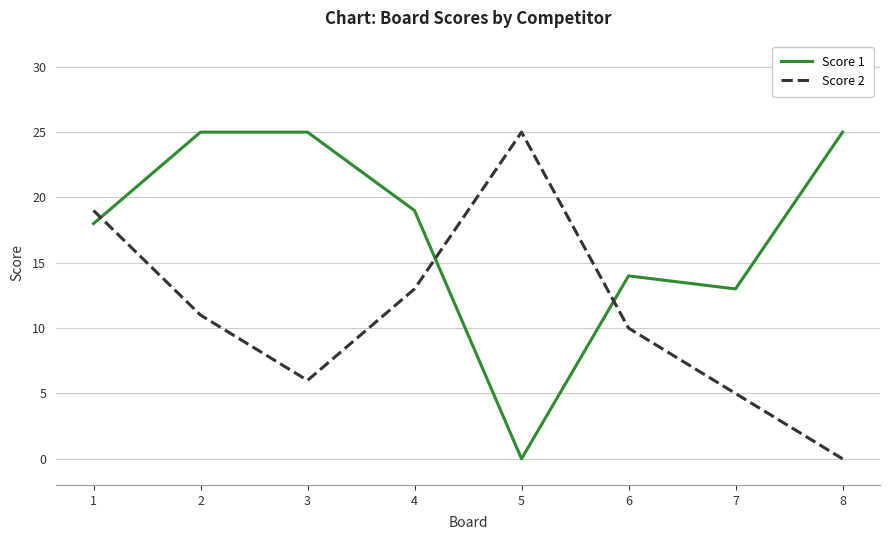

What is the sum of all Score 2 values?

89